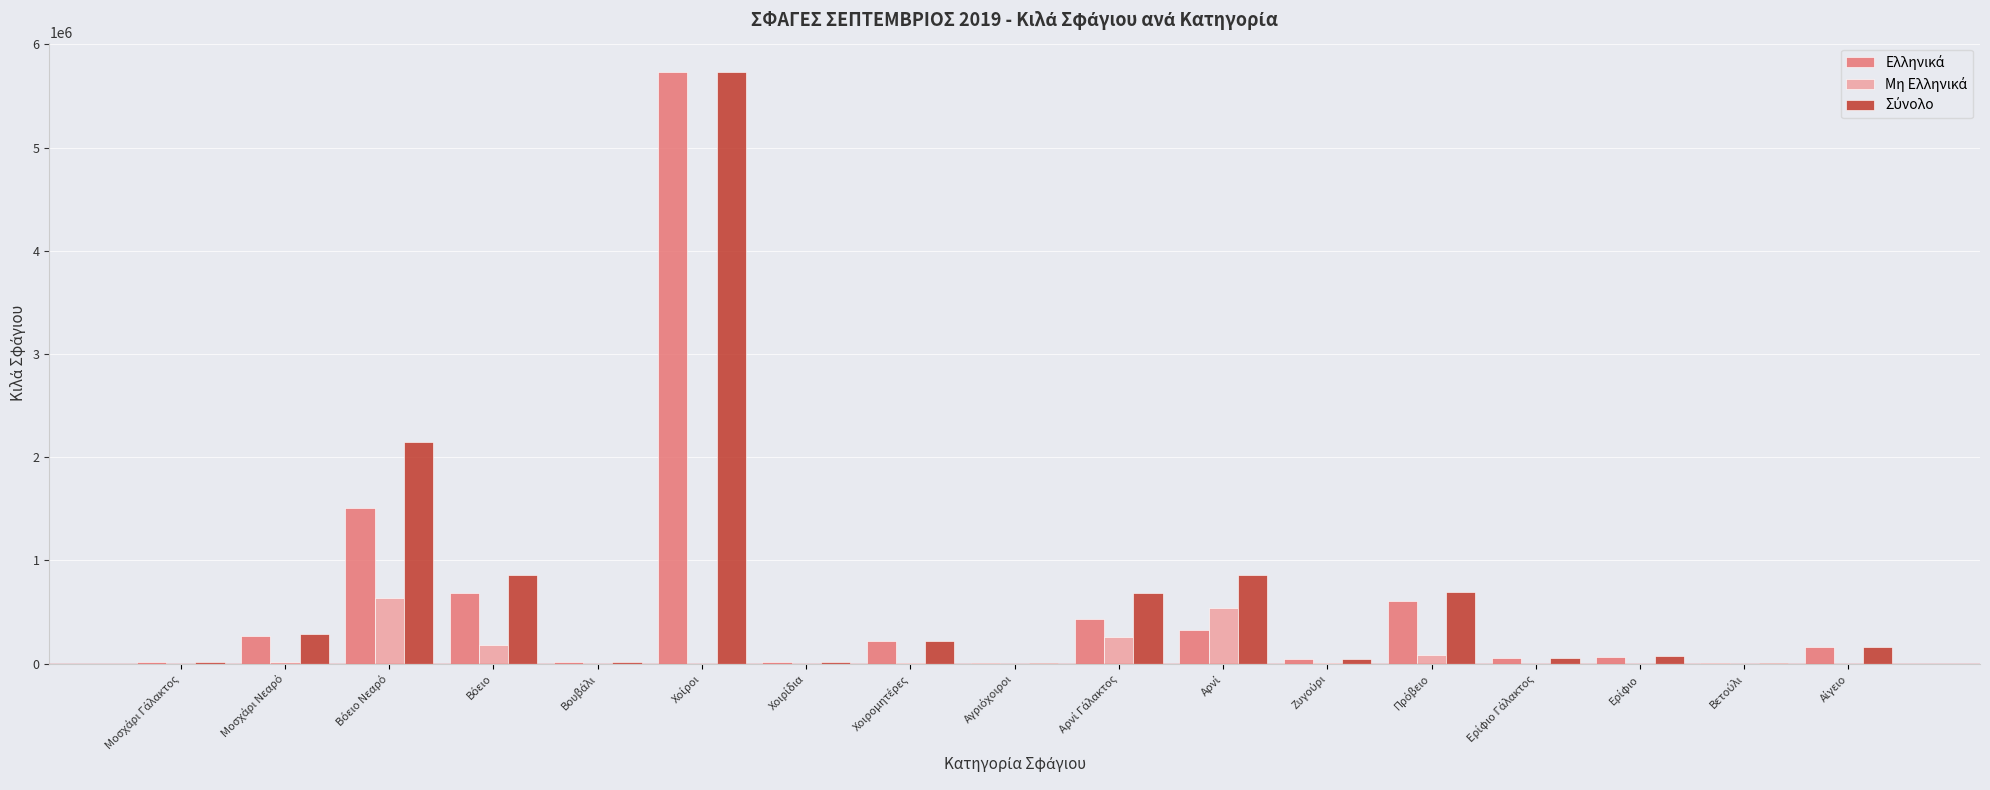

Which has a higher value, Βόειο Νεαρό or Αρνί?

Βόειο Νεαρό